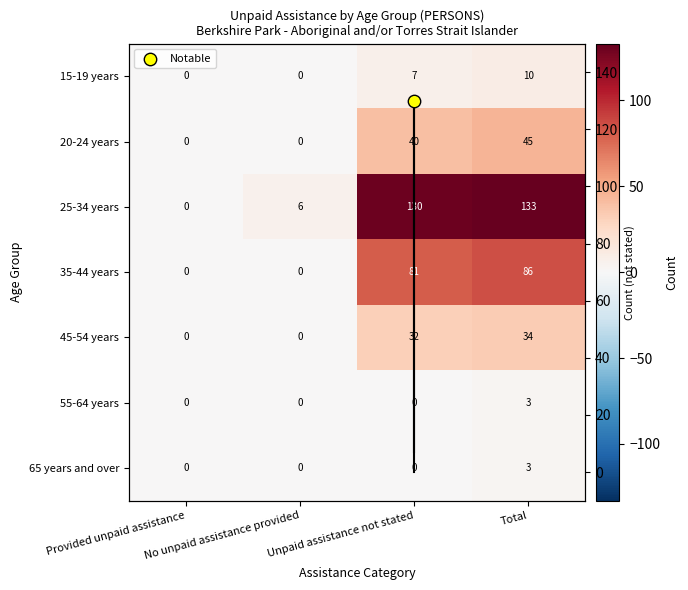

At which category is the sum across all series the highest?

Total